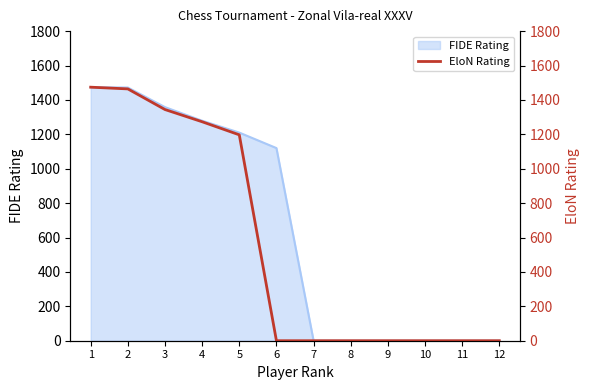

Reading left to right, transcribe all the data shown in this chart.

1474	1464	1344	1273	1197	0	0	0	0	0	0	0